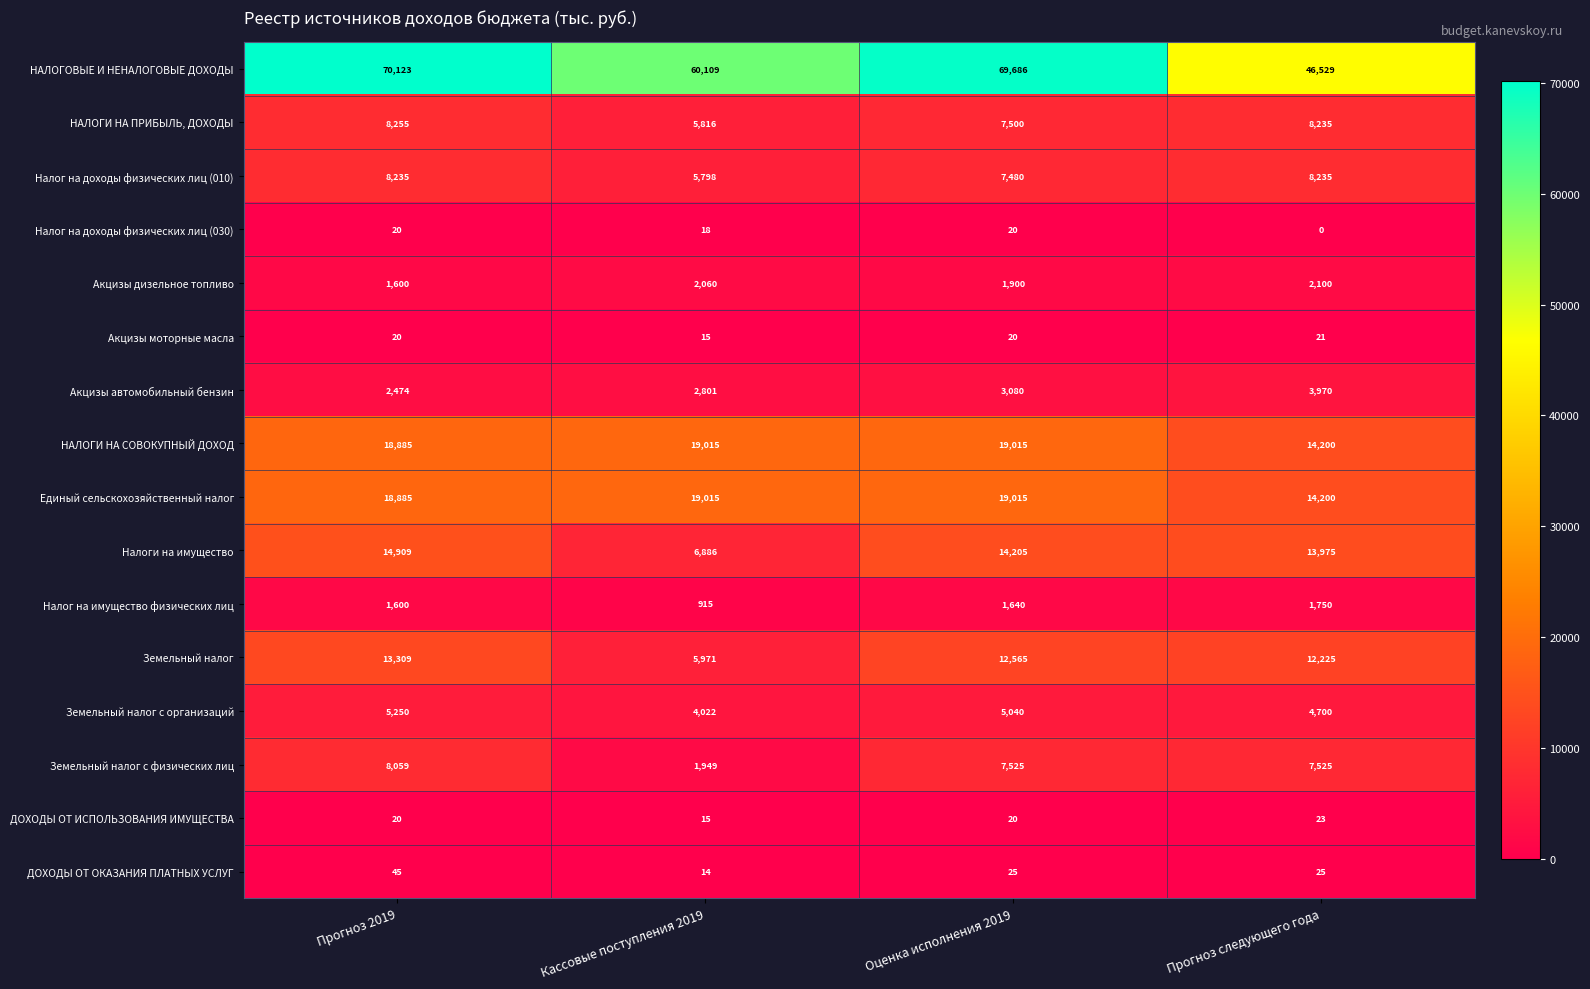

At which category is the sum across all series the highest?

Прогноз 2019